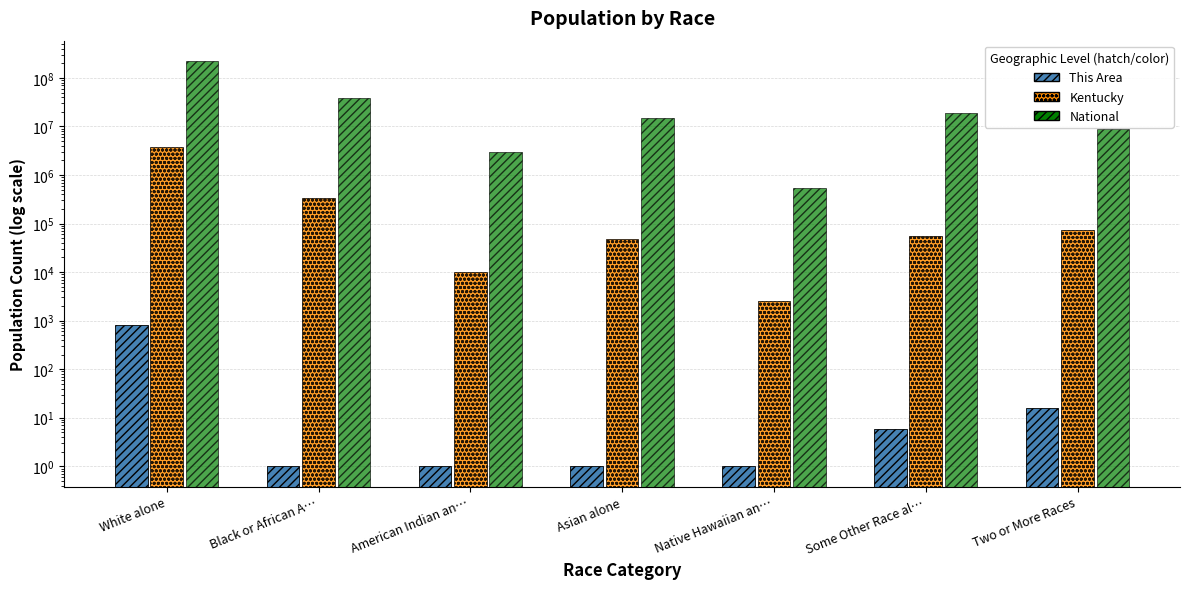

What is the greatest value displayed?

223553265